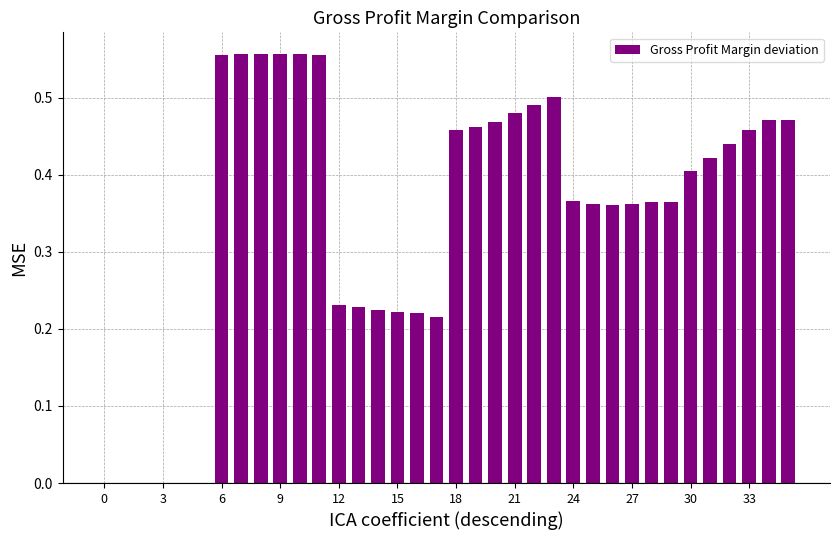

What is the average value?

0.3